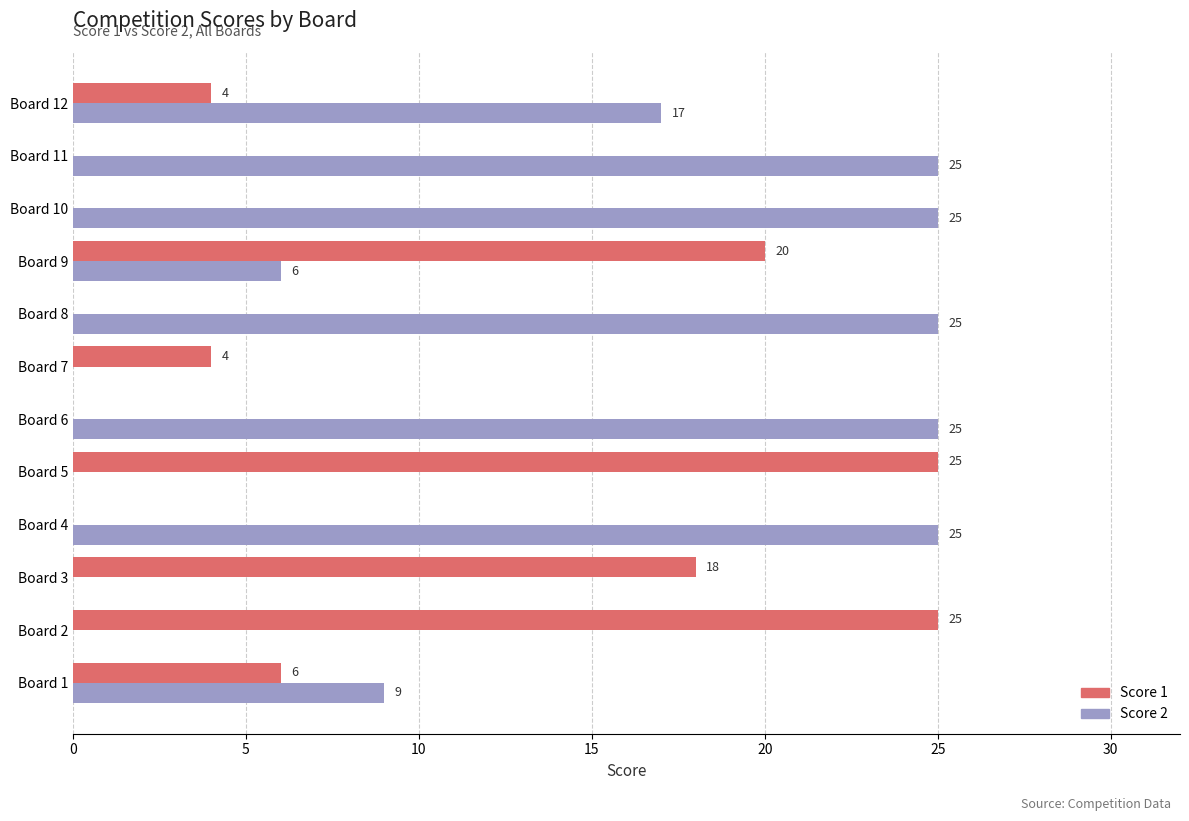

How many series are shown in this chart?

2